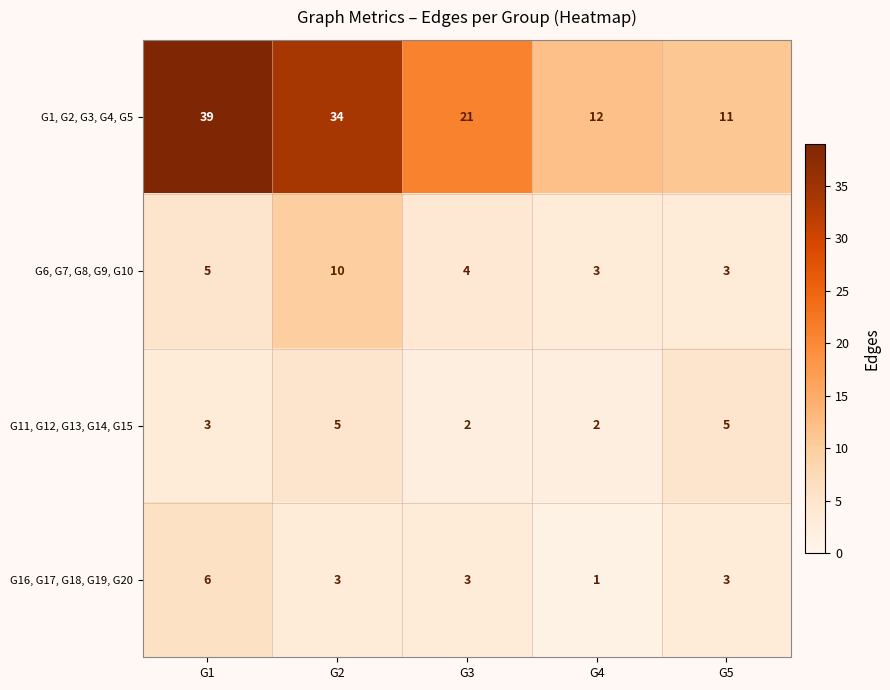

How many values in the G11, G12, G13, G14, G15 series are below 3?

2